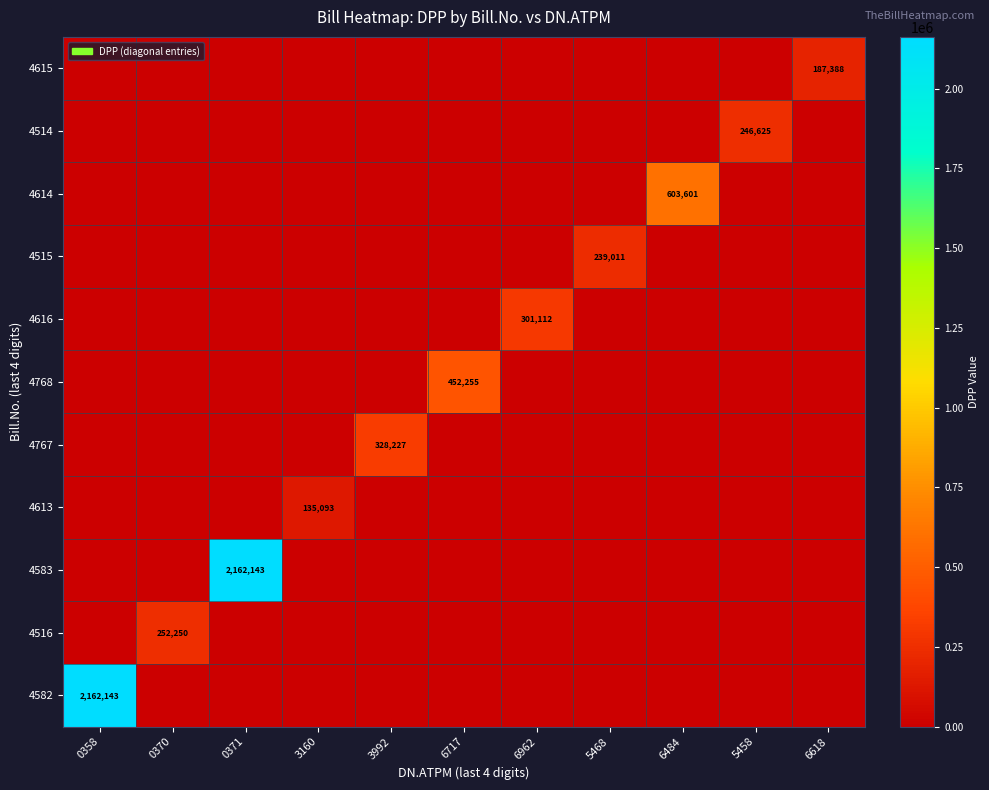

Is it true that 4616 equals 112115 at 6962?

False